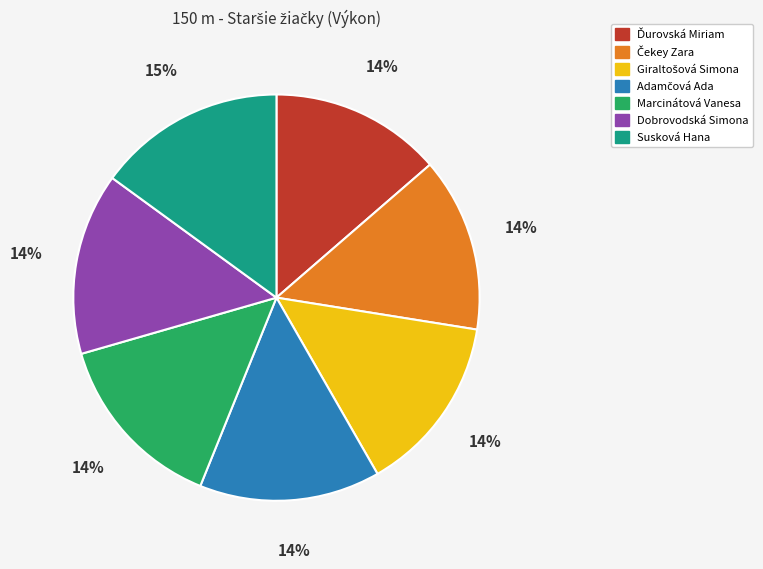

Does any single category account for the majority?

No